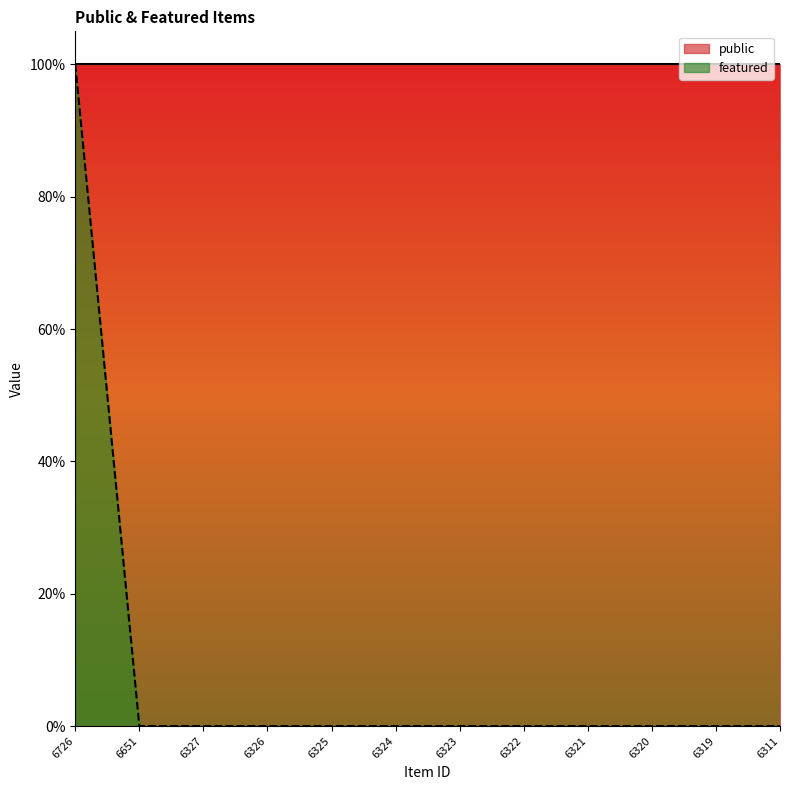

Between 6323 and 6651, which is larger?

6323